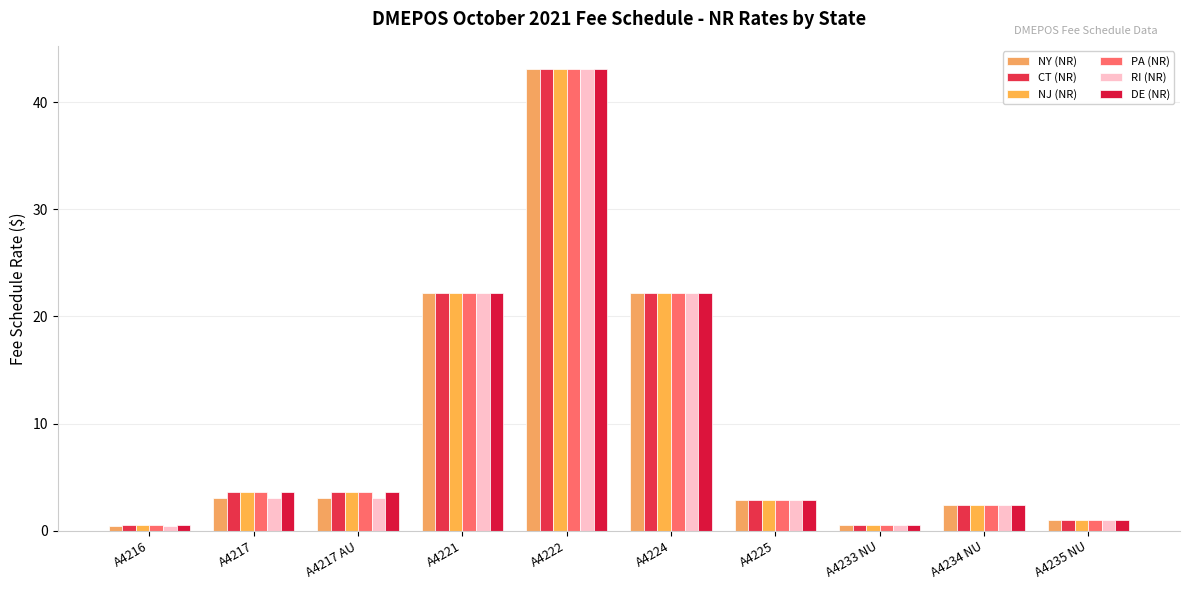

At which category is the sum across all series the highest?

A4222